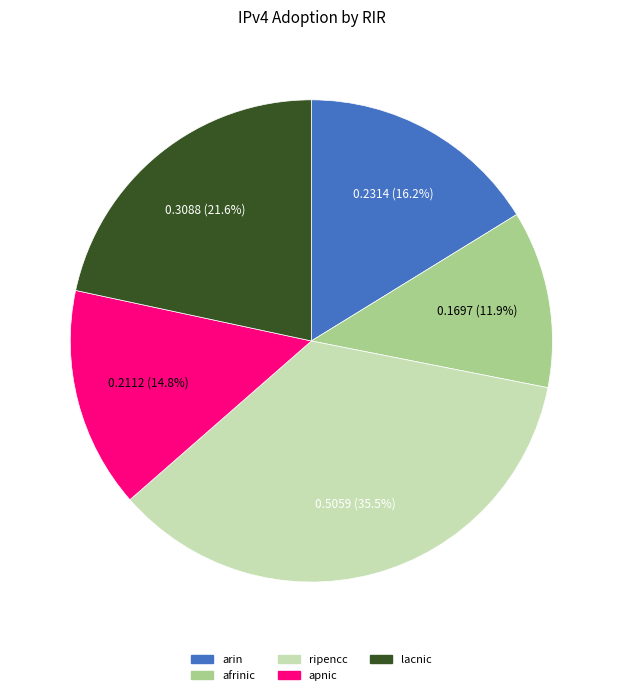

Does arin account for over 50% of the chart?

No